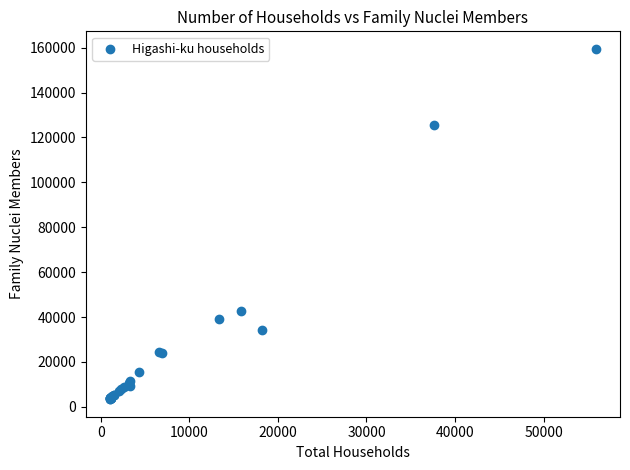

What Y value in the scatter plot is closest to 81426?

42499